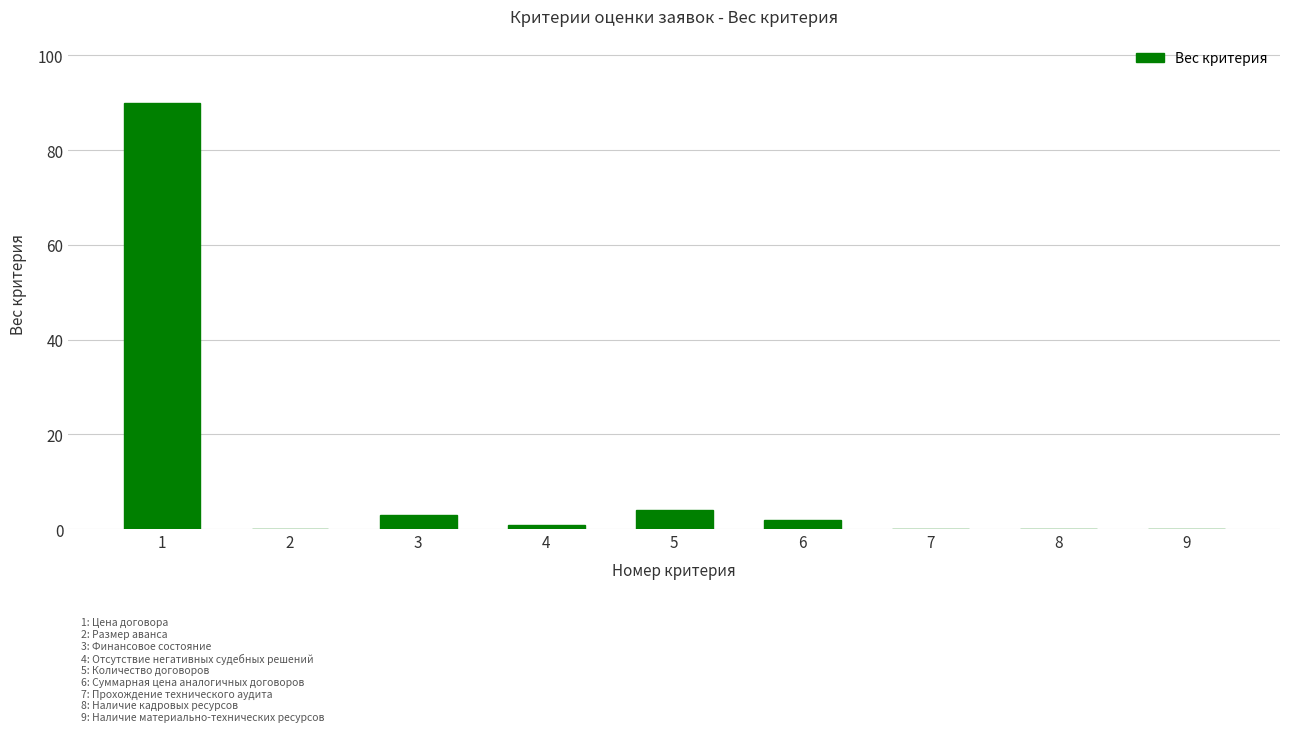

Does the chart contain stacked bars?

No